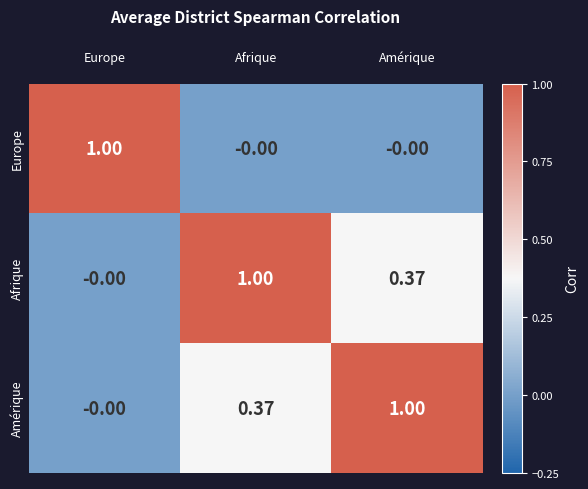

How many data points in Afrique are above 0?

2